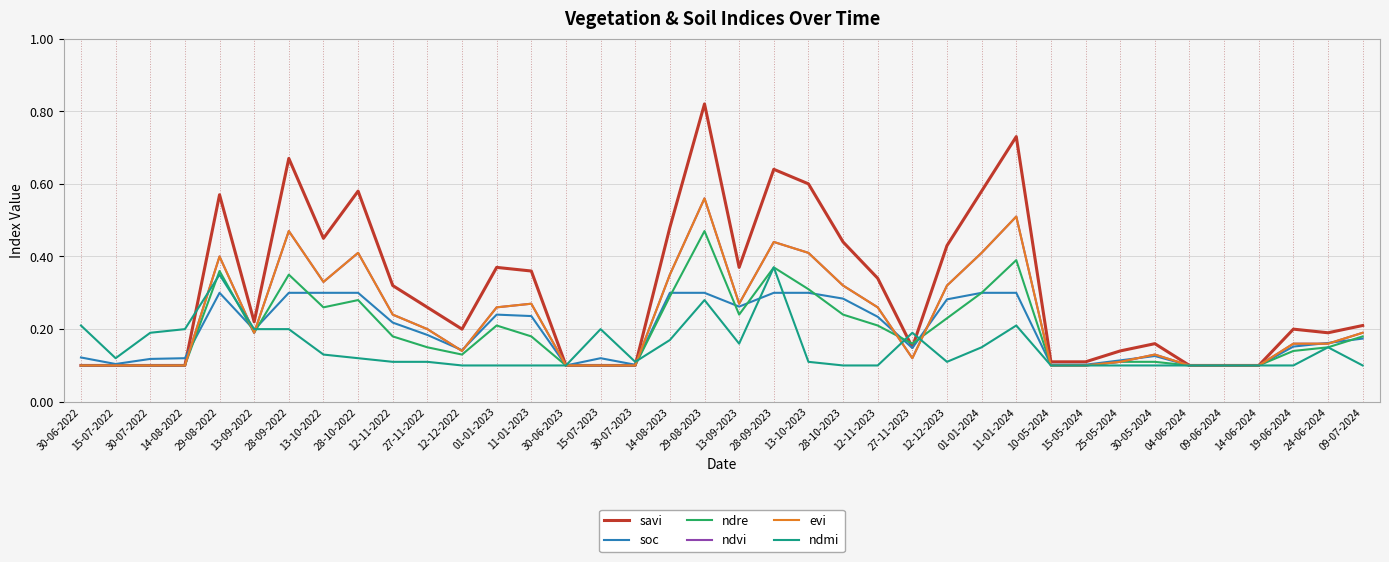

Is this an area chart (filled region under the line)?

No